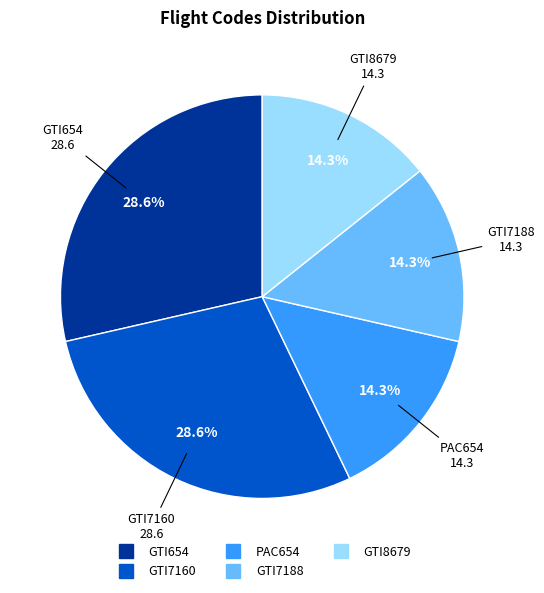

What percentage do GTI7188 and GTI654 together represent?

42.9%